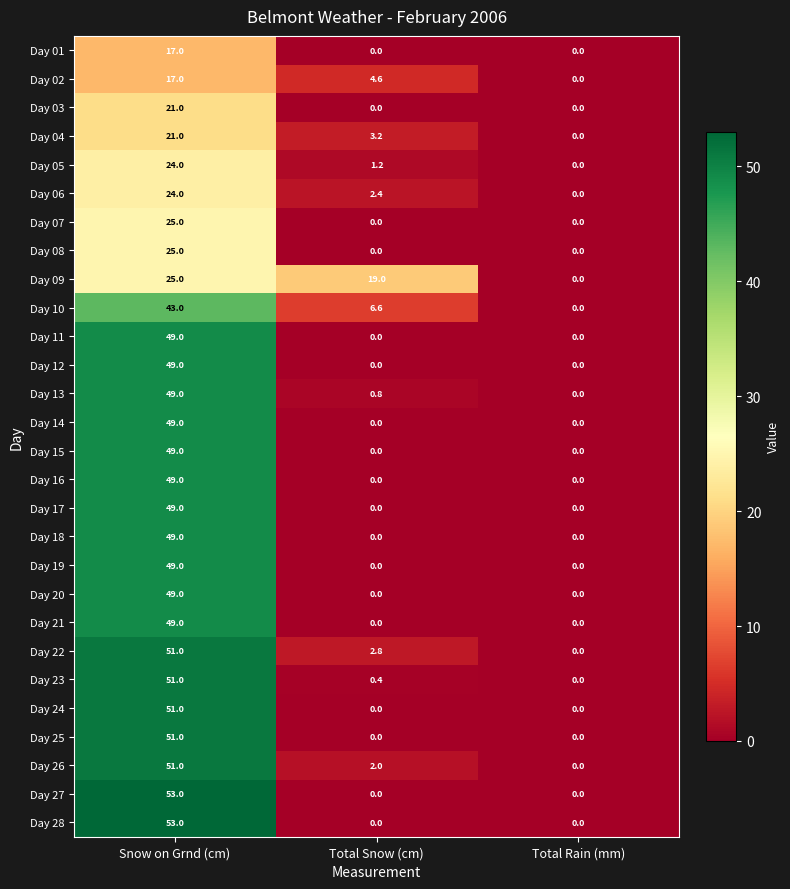

At which label is Day 22 closest to 25?

Total Snow (cm)